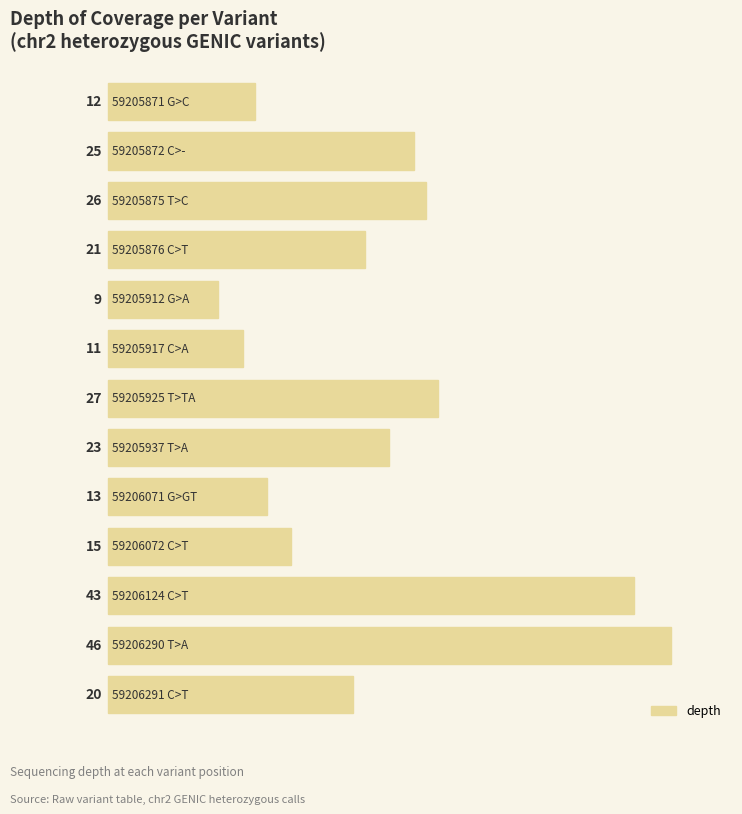

How many values are below 21?

6